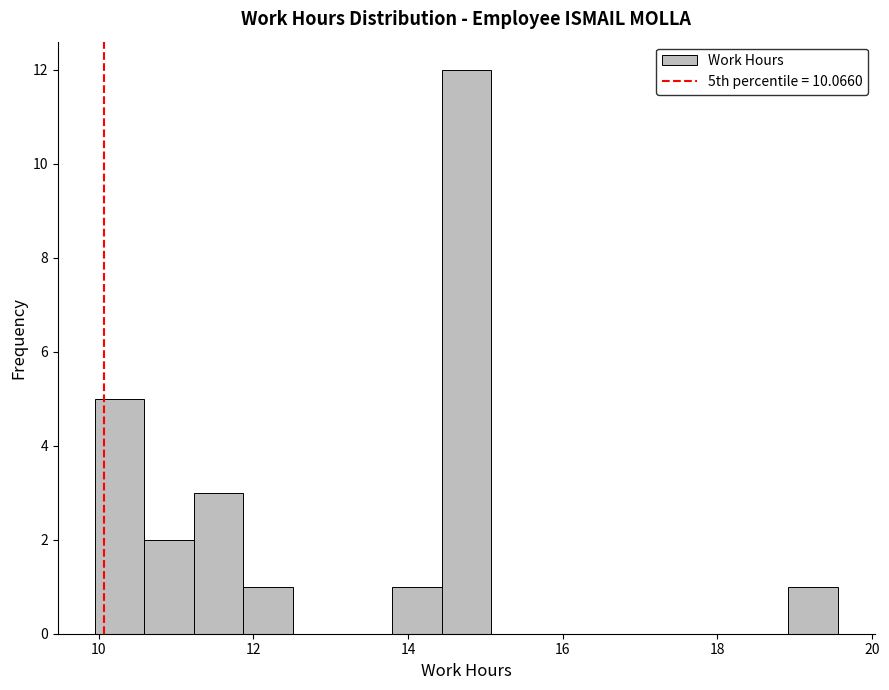

Read against the x-axis, roughly where is the centre of the tallest bar?

14.8